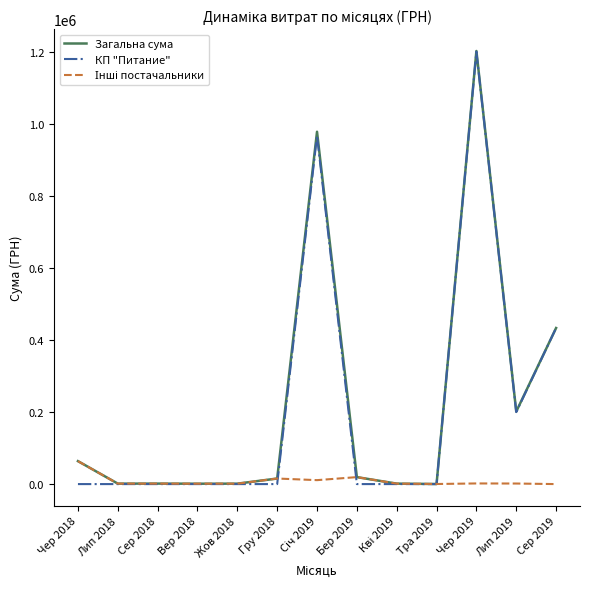

Which category has the highest value across all series?

Чер 2019